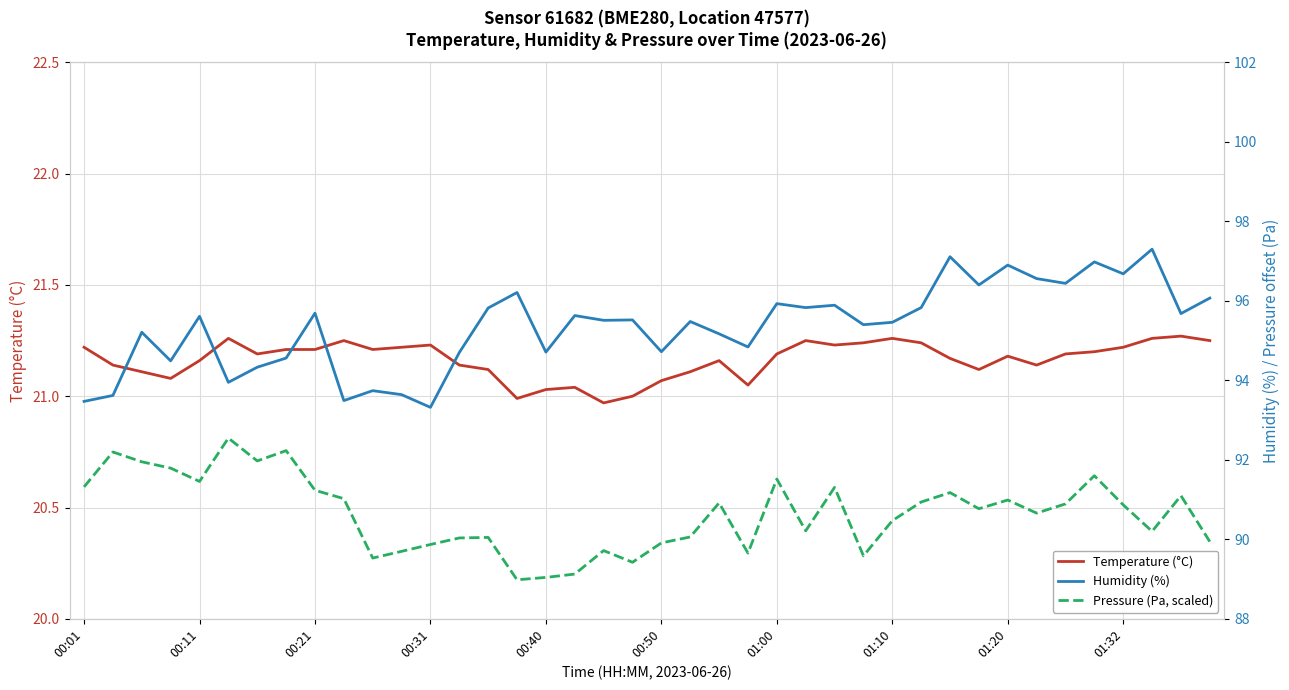

The Temperature (°C) series shows 21.2 at 00:01. True or false?

True